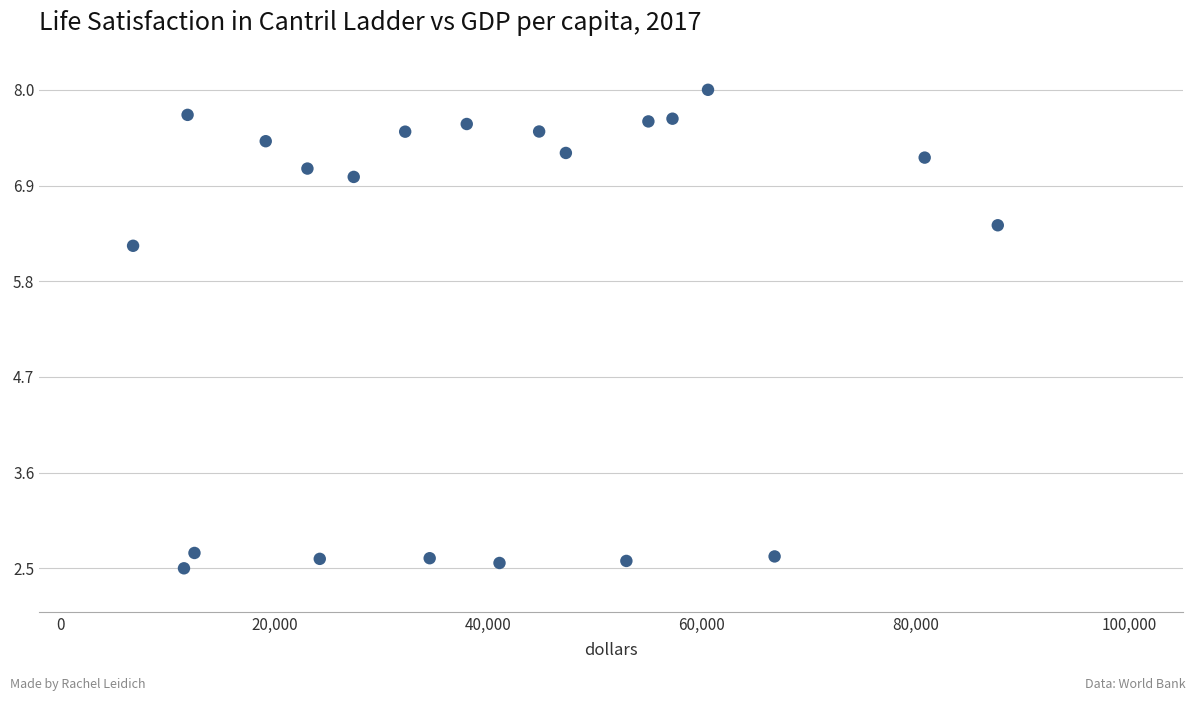

What is the range of Y values (max minus min)?

5.5